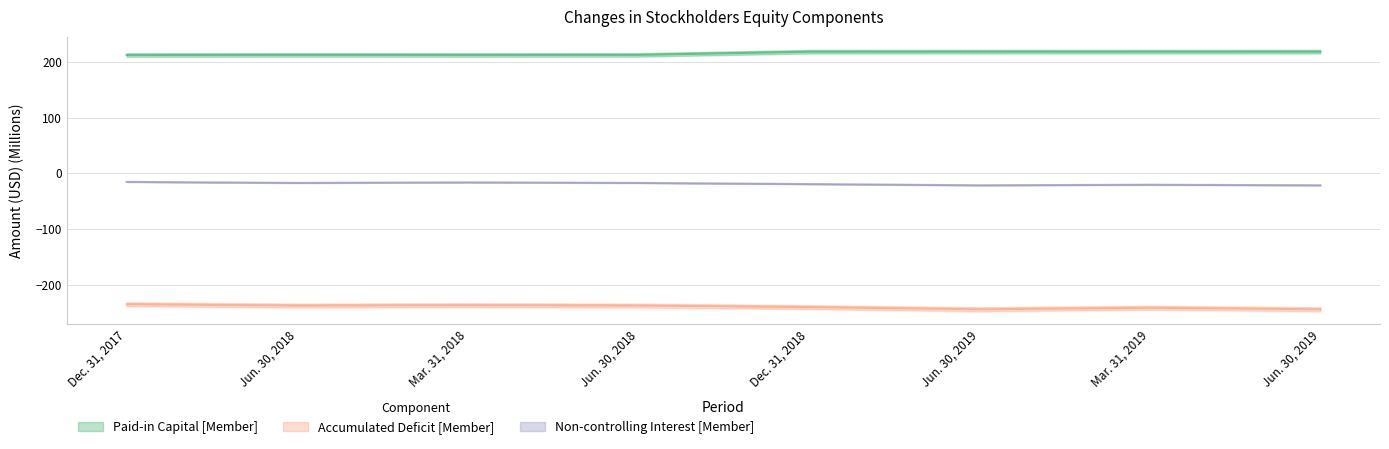

What is the difference between the maximum and minimum values in the Accumulated Deficit [Member] series?

9.1